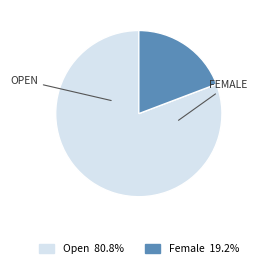

Is it true that Open is 73% of the pie?

False